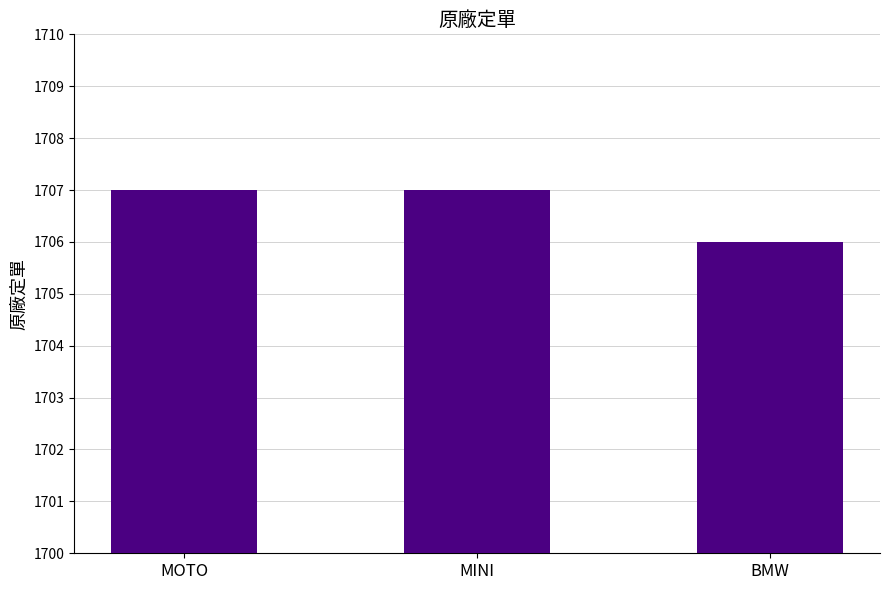

Count the number of categories in the chart.

3